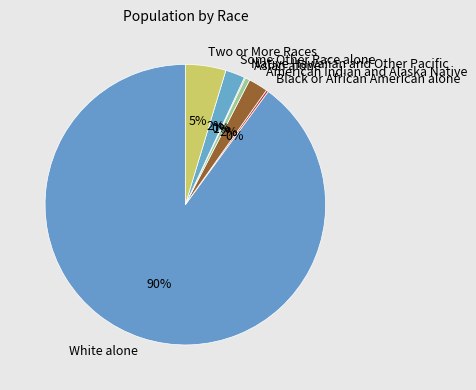

Which category has the biggest portion of the pie?

White alone